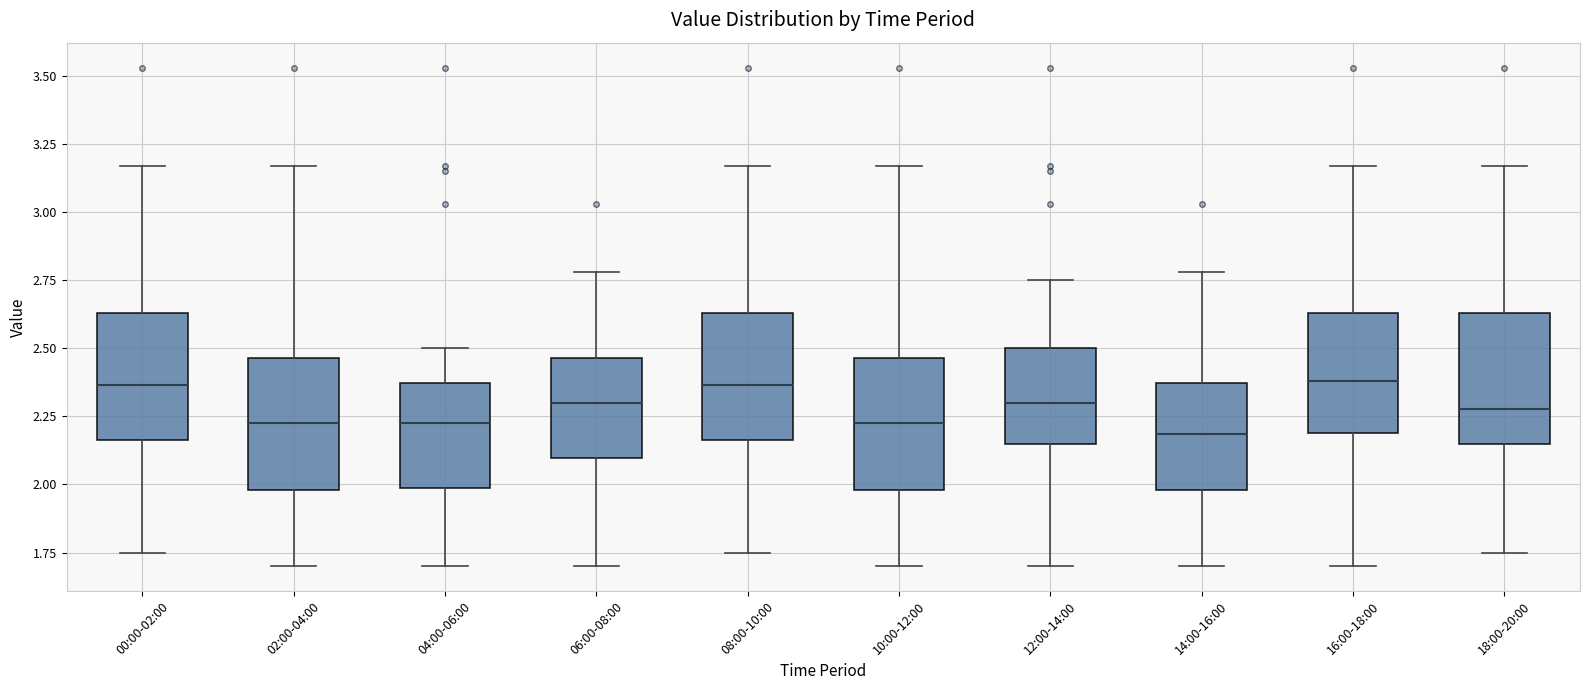

Reading left to right, transcribe this box plot: for each box, give where its median line is, the range the box spans, and where its two whiskers end, as read against the y-axis. The values are not printed on the chart, so give them approximately, as read against the axis.

00:00-02:00: median 2.35, box 2.15 to 2.65, whiskers 1.75 to 3.15
02:00-04:00: median 2.25, box 2.00 to 2.45, whiskers 1.70 to 3.15
04:00-06:00: median 2.25, box 2.00 to 2.35, whiskers 1.70 to 2.50
06:00-08:00: median 2.30, box 2.10 to 2.45, whiskers 1.70 to 2.80
08:00-10:00: median 2.35, box 2.15 to 2.65, whiskers 1.75 to 3.15
10:00-12:00: median 2.25, box 2.00 to 2.45, whiskers 1.70 to 3.15
12:00-14:00: median 2.30, box 2.15 to 2.50, whiskers 1.70 to 2.75
14:00-16:00: median 2.20, box 2.00 to 2.35, whiskers 1.70 to 2.80
16:00-18:00: median 2.40, box 2.20 to 2.65, whiskers 1.70 to 3.15
18:00-20:00: median 2.30, box 2.15 to 2.65, whiskers 1.75 to 3.15